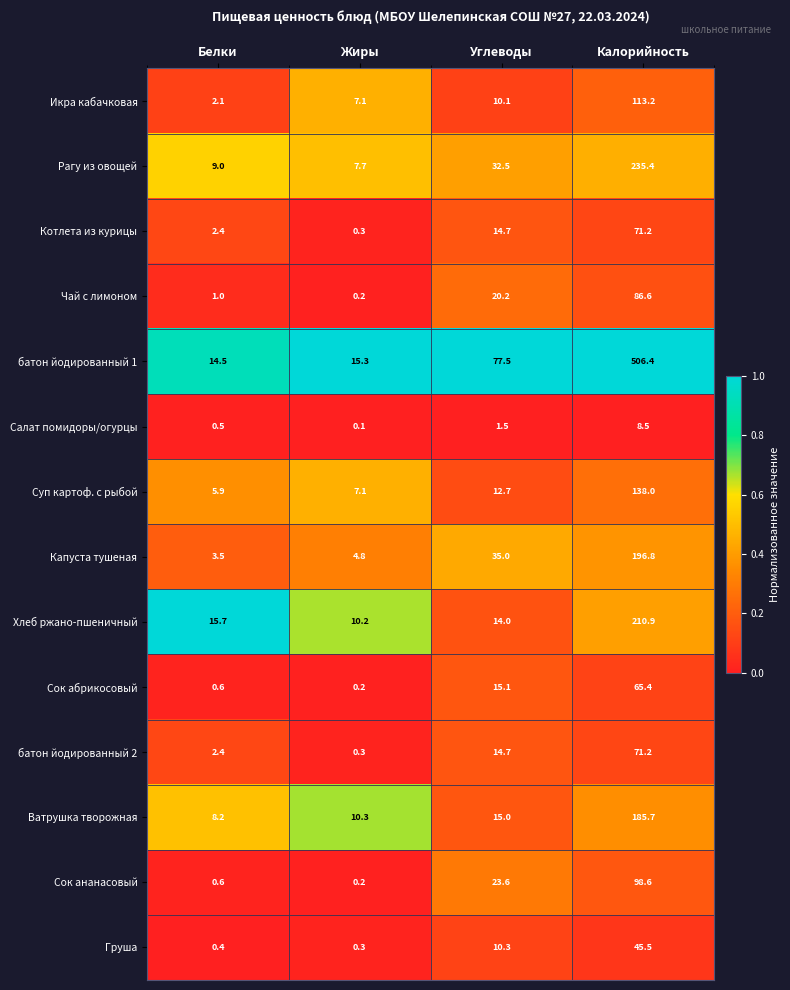

At which label does Суп картоф. с рыбой reach its peak?

Калорийность